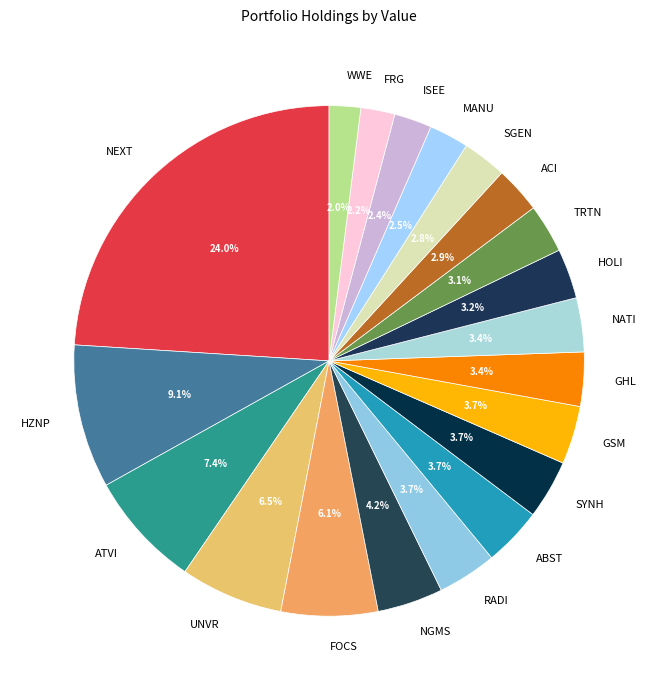

To the nearest percent, what is the difference between the RADI and FRG slice percentages?

2%